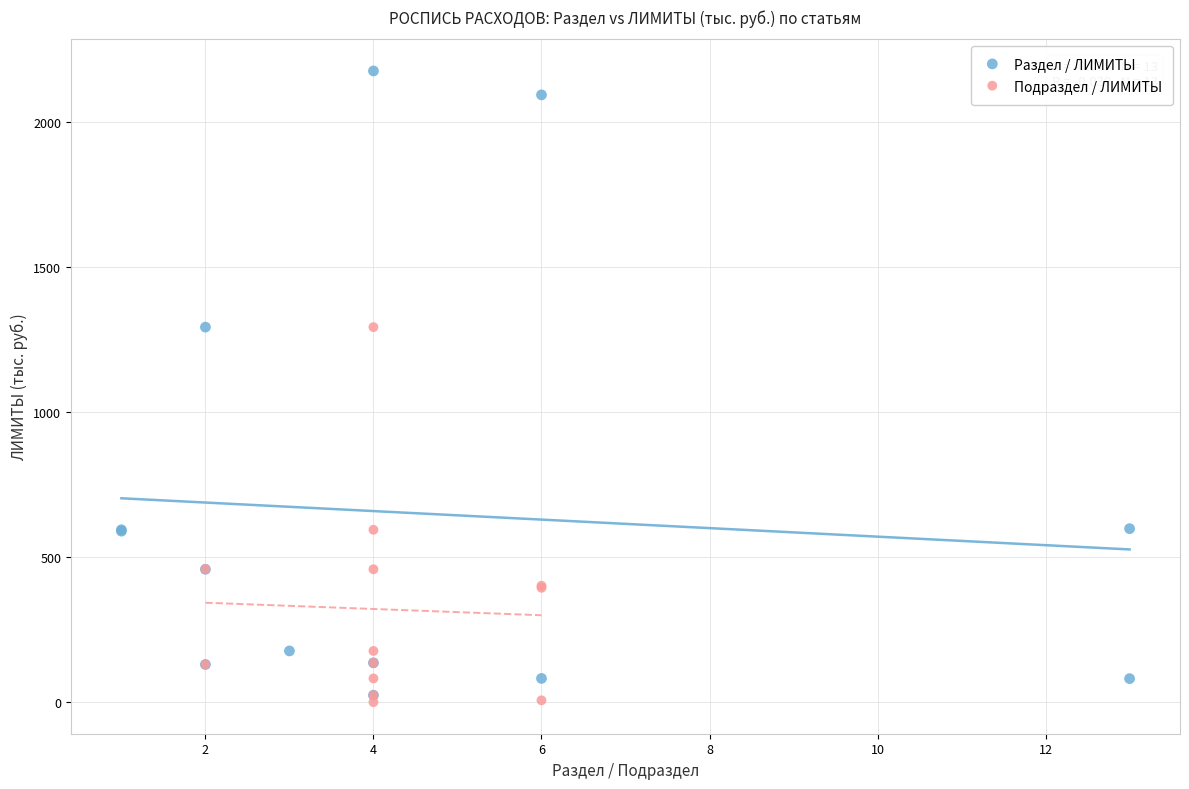

Which series reaches the maximum Y coordinate?

Раздел / ЛИМИТЫ